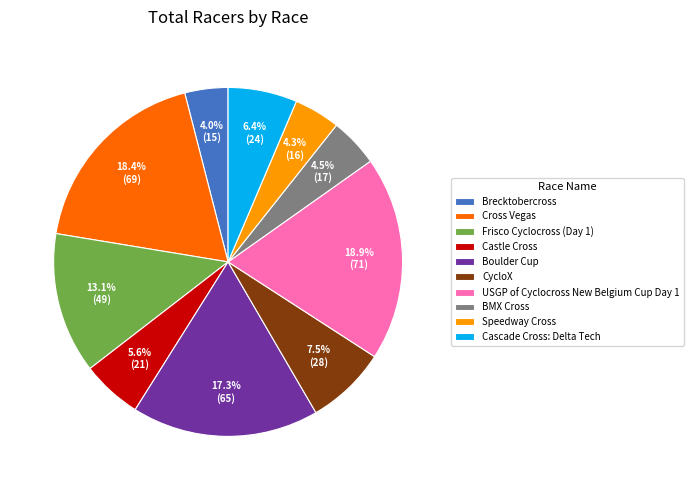

How many segments does this pie chart have?

10